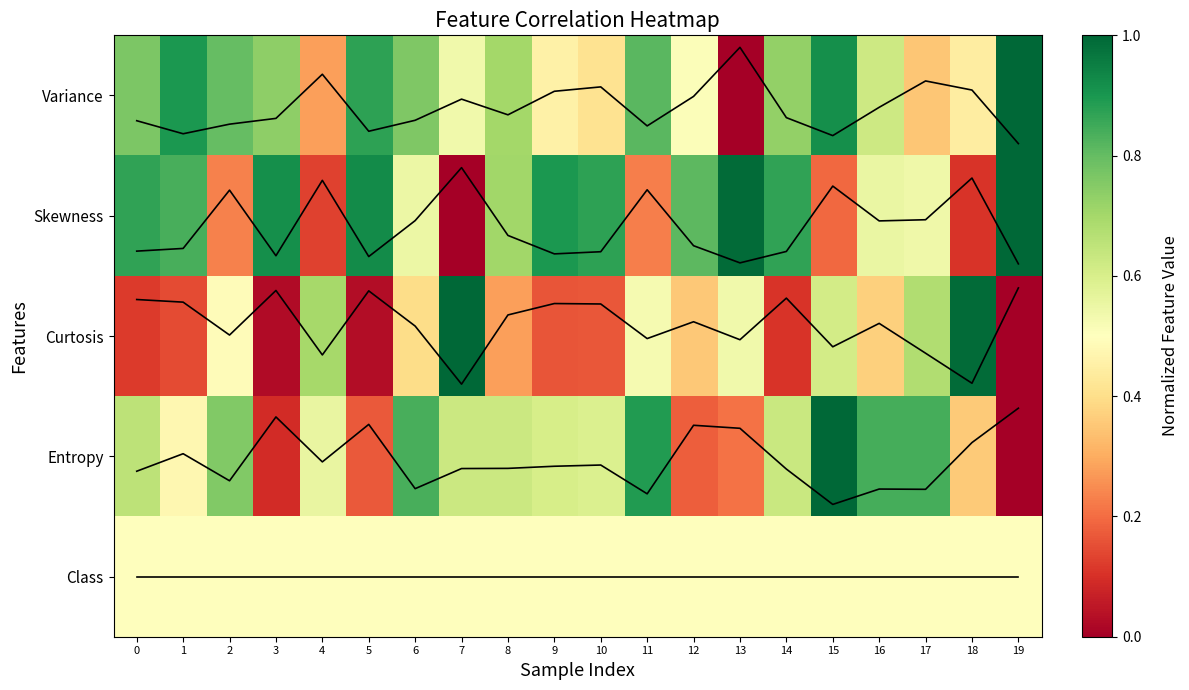

Which category has the lowest value across all series?

13